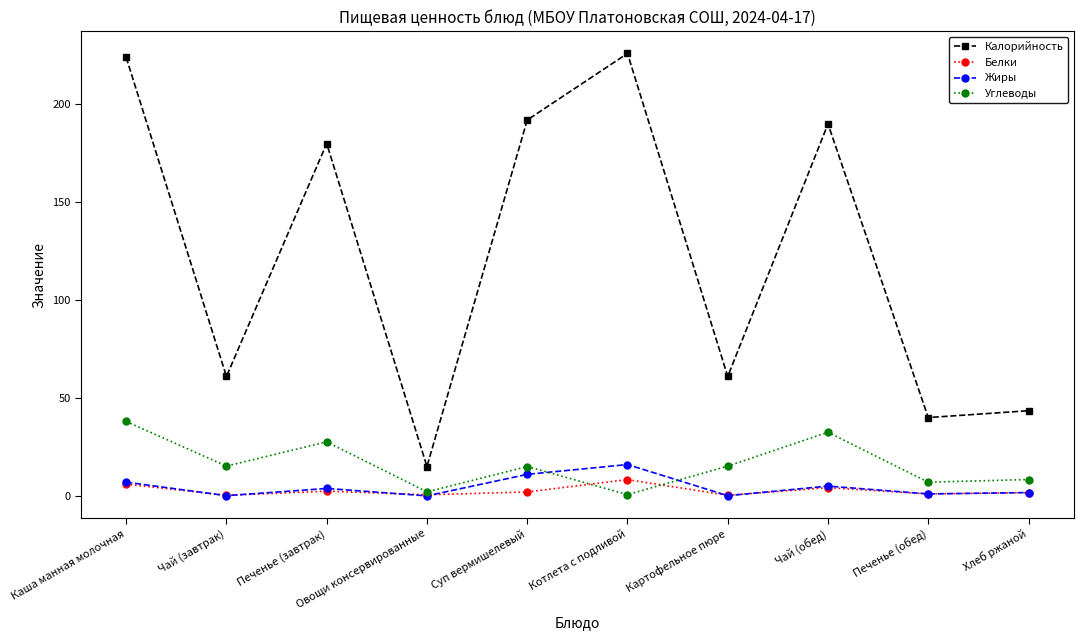

Does the chart have visible grid lines?

No